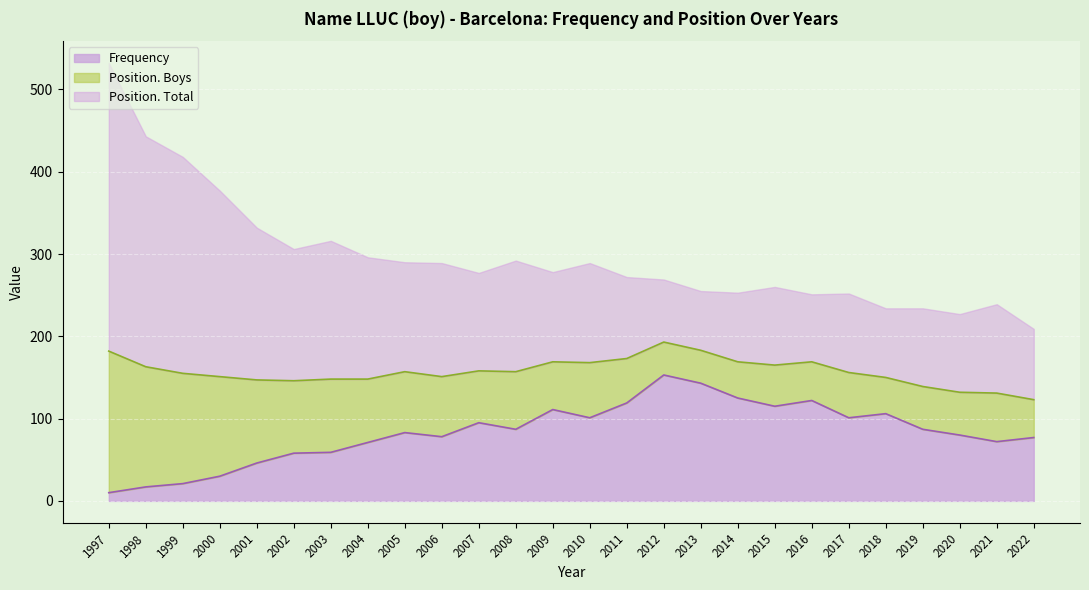

True or false: Position. Total has more than 0 interior local peaks.

True